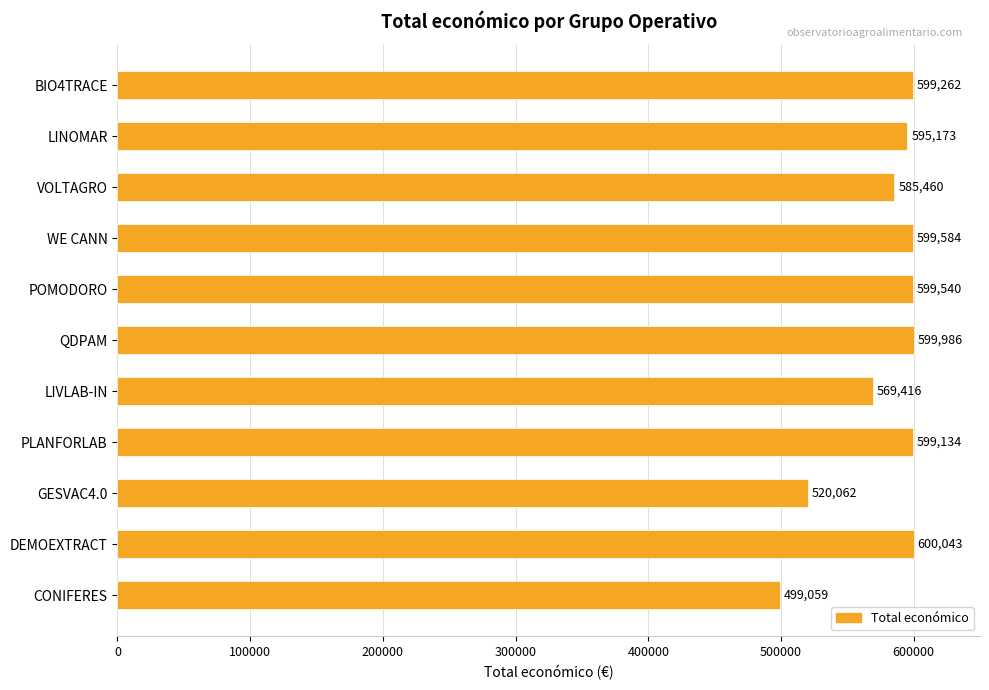

Rank the categories by value from lowest to highest.

CONIFERES, GESVAC4.0, LIVLAB-IN, VOLTAGRO, LINOMAR, PLANFORLAB, BIO4TRACE, POMODORO, WE CANN, QDPAM, DEMOEXTRACT